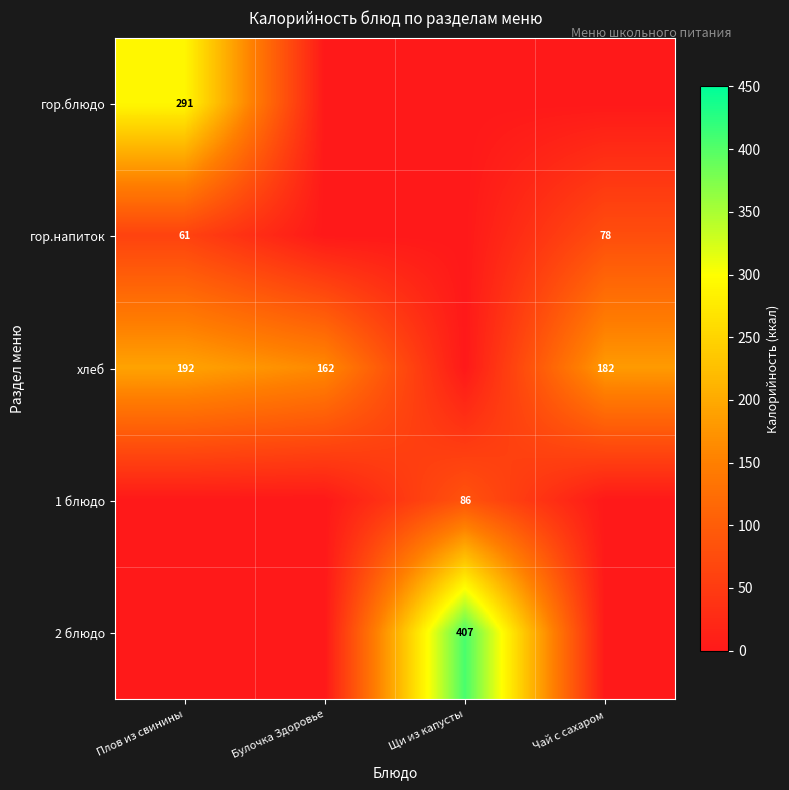

The 2 блюдо series shows 550 at Щи из капусты. True or false?

False